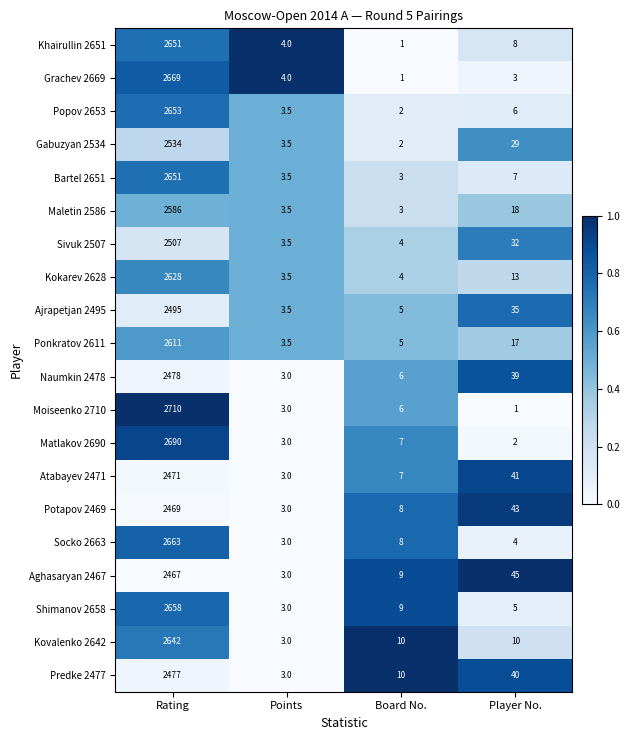

True or false: Predke 2477 has a value of 1571.7 at Rating.

False